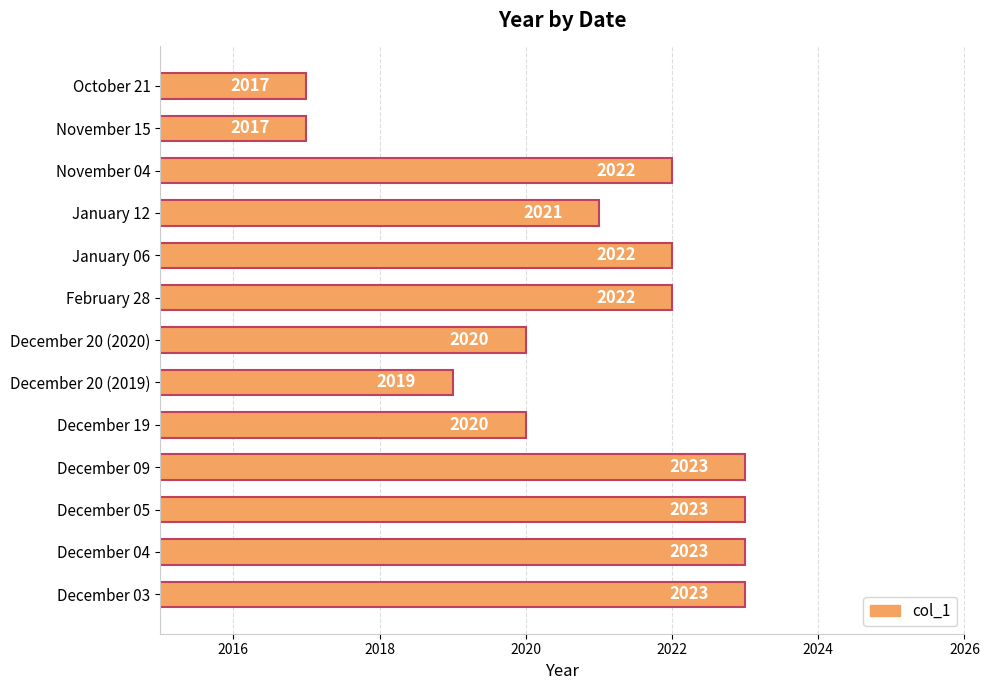

How many series are shown in this chart?

1